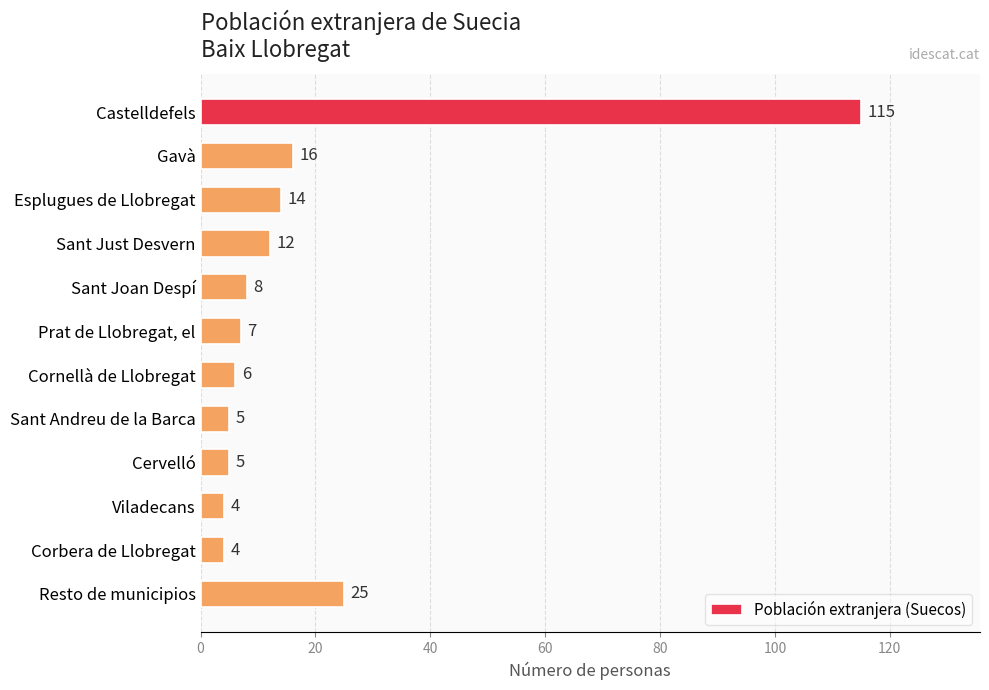

What is the maximum value shown in the chart?

115